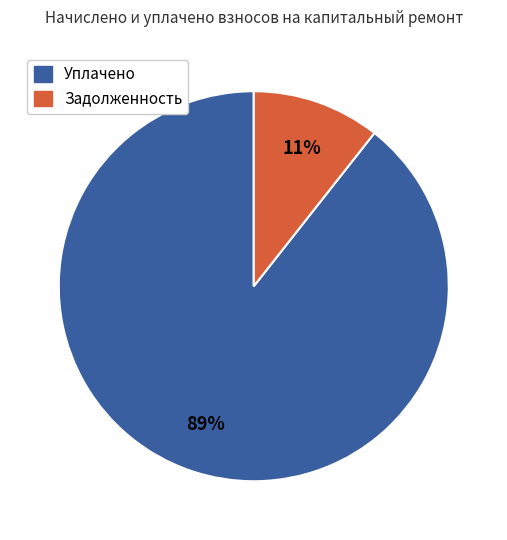

To the nearest percent, what is the combined percentage of Уплачено and Задолженность?

100%